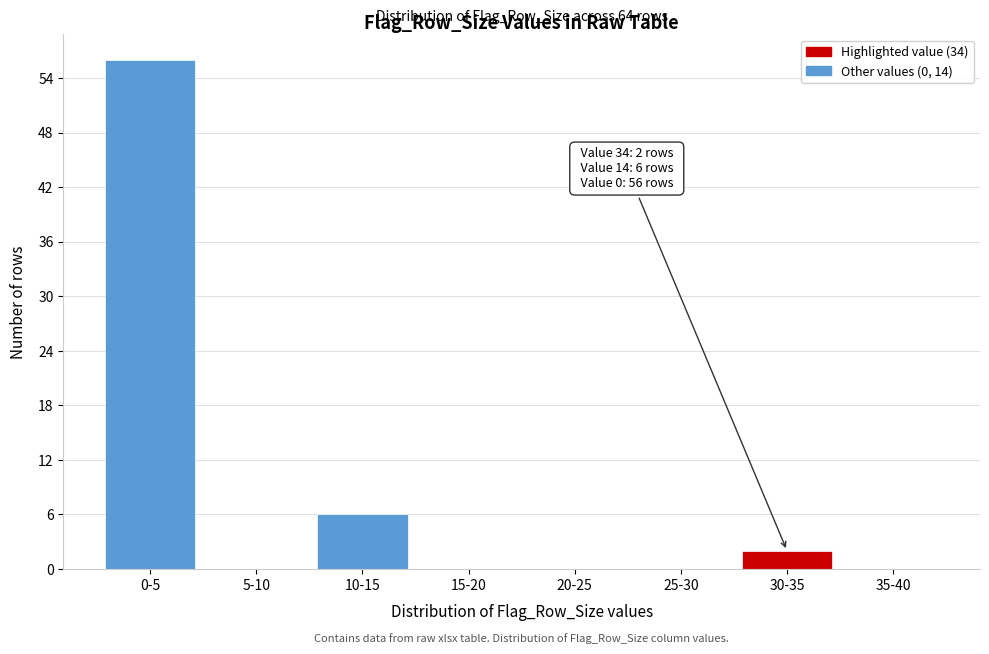

Reading right to left, transcribe all the data shown in this chart.

35-40=0	30-35=2	25-30=0	20-25=0	15-20=0	10-15=6	5-10=0	0-5=56